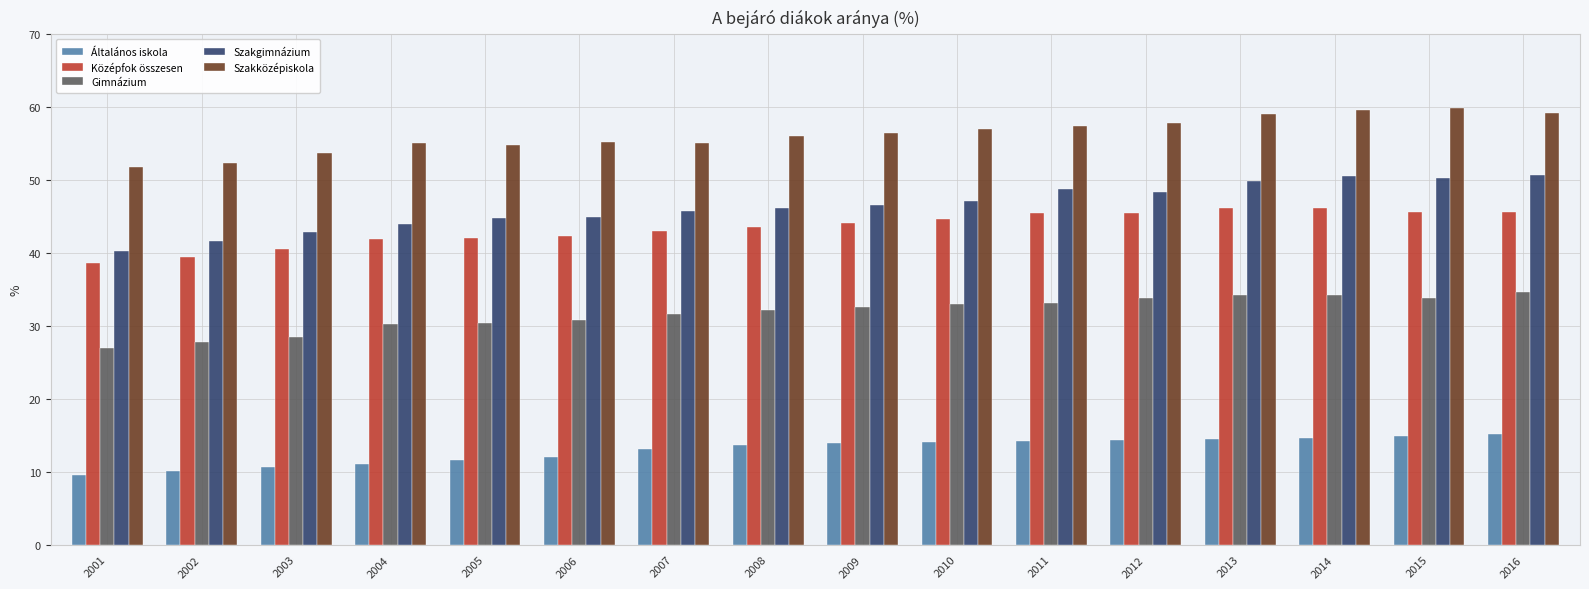

What is the difference between the maximum and minimum values in the Általános iskola series?

5.6